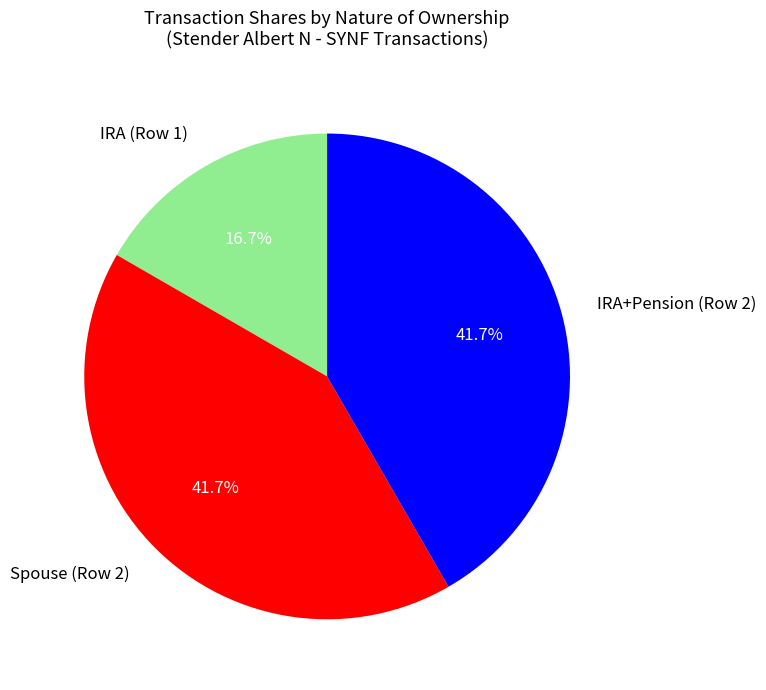

Count the number of slices in the pie.

3